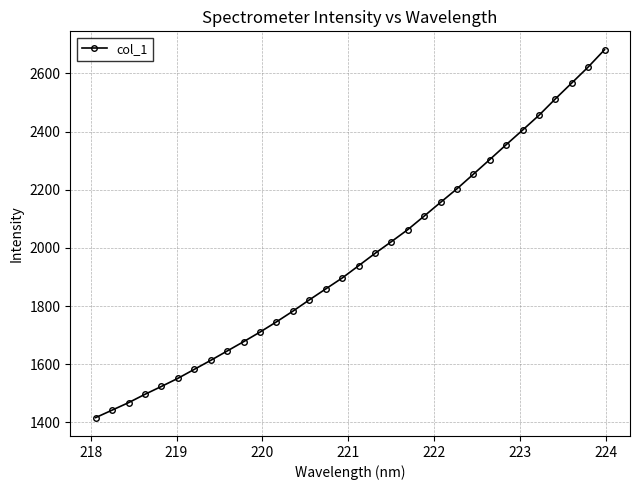

Reading left to right, list all the values displayed in this chart.

1416.9	1442.5	1468.3	1497.0	1524.0	1551.8	1582.7	1613.7	1645.8	1677.8	1710.8	1746.0	1782.7	1821.5	1859.1	1896.6	1938.7	1981.2	2021.6	2063.0	2109.6	2156.8	2203.5	2253.6	2304.0	2355.1	2405.3	2456.3	2512.8	2567.3	2622.2	2681.6